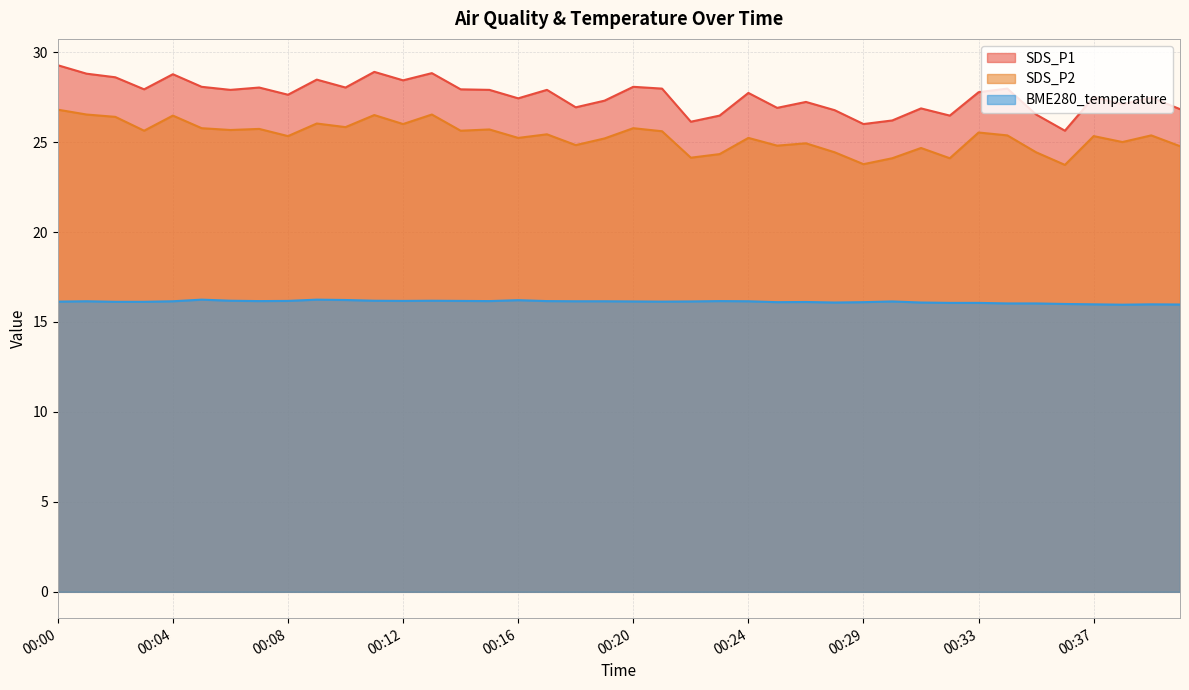

What is the minimum value for SDS_P2?

23.7